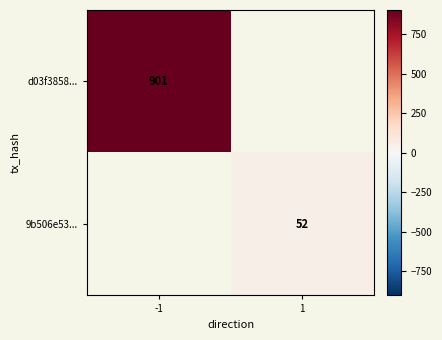

The value of 9b506e53... at 1 is 52. True or false?

True